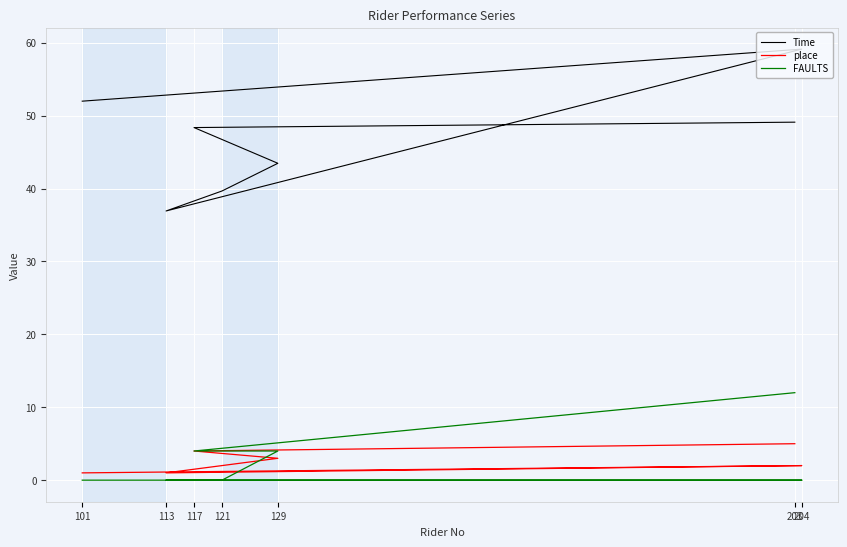

Where is the first local maximum for Time?

204